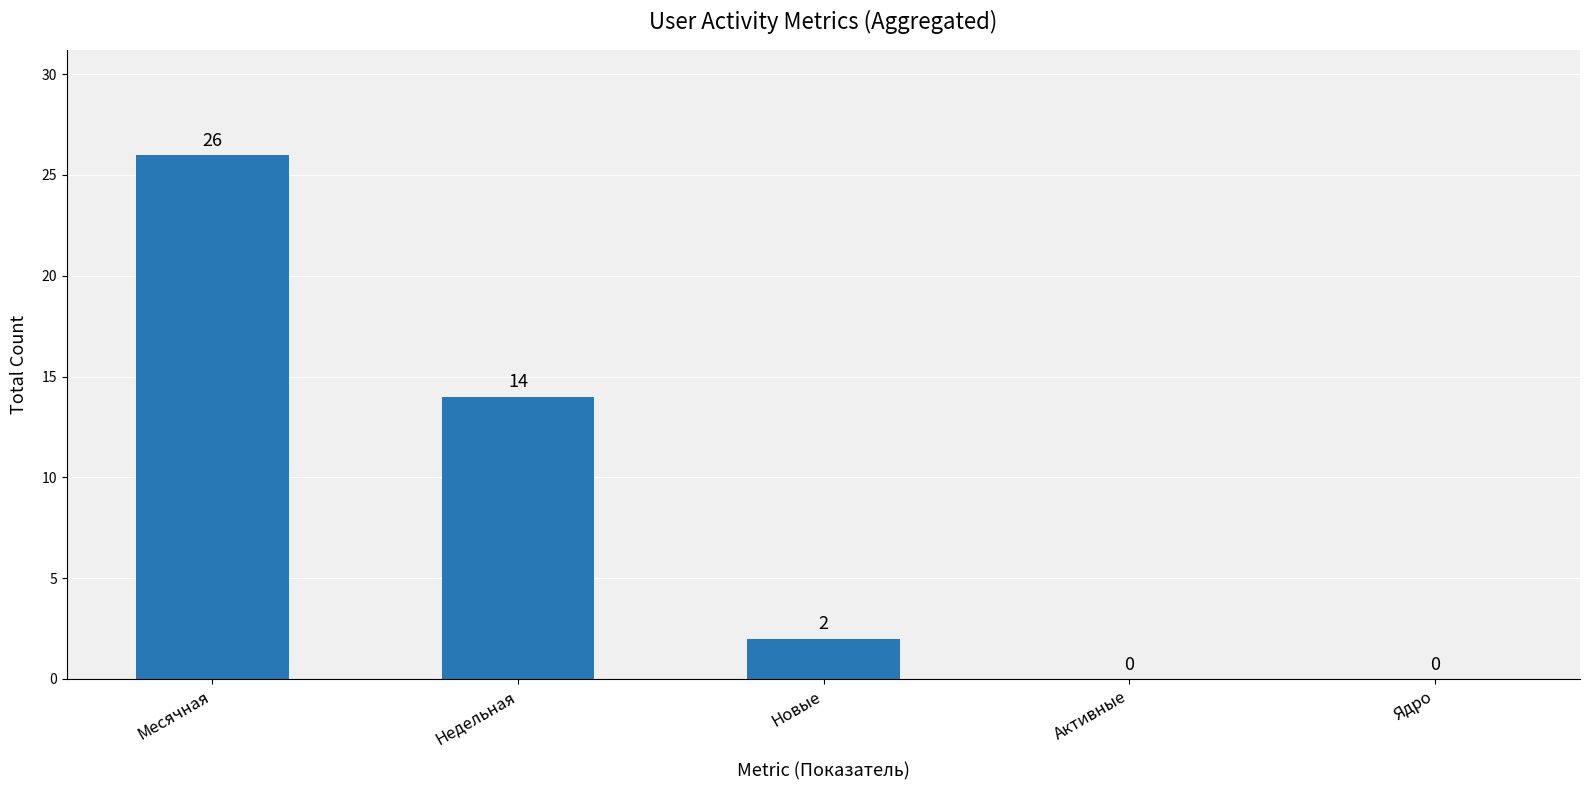

Reading left to right, extract all data points from this chart.

Месячная=26	Недельная=14	Новые=2	Активные=0	Ядро=0